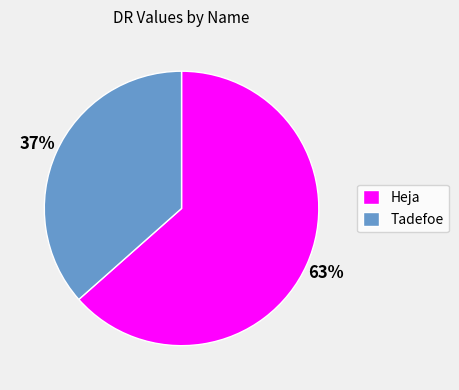

Rank the categories by value from lowest to highest.

Tadefoe, Heja